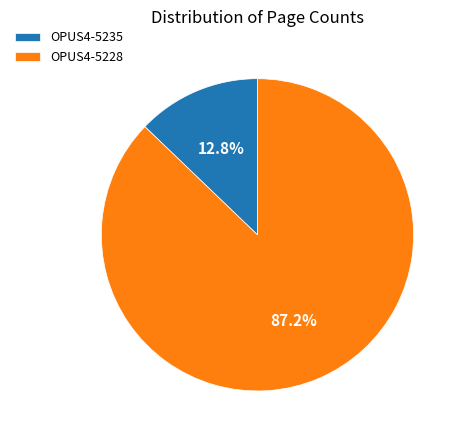

How many slices are in this pie chart?

2